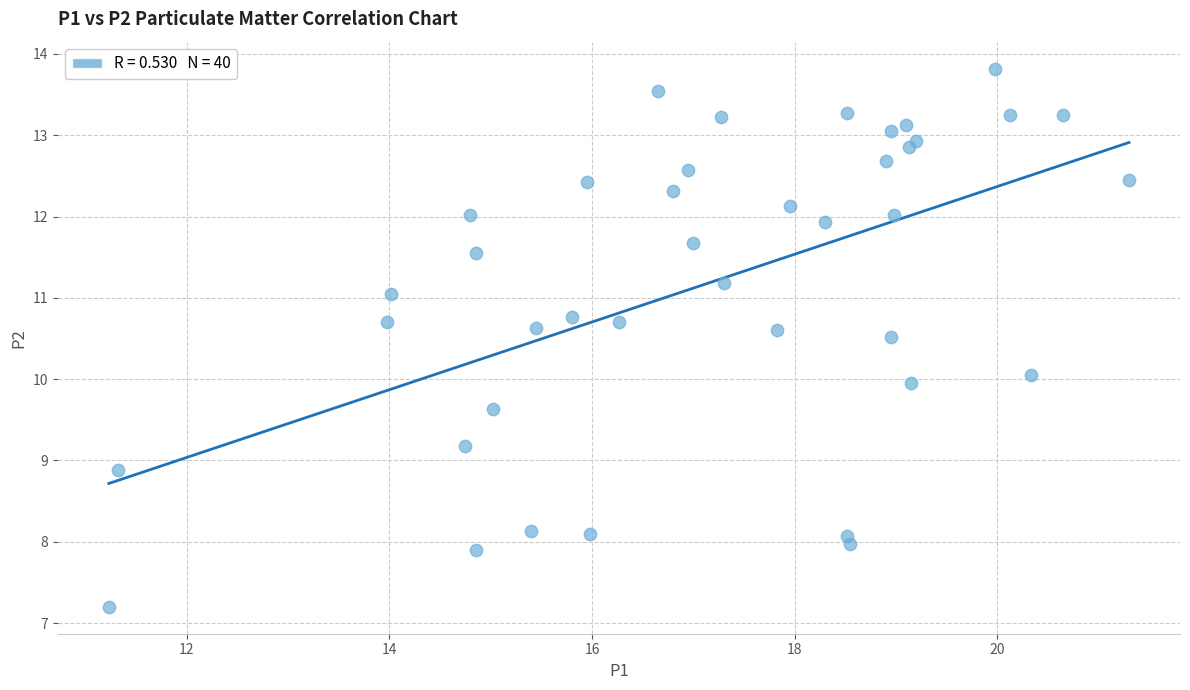

What is the range of Y values (max minus min)?

6.6